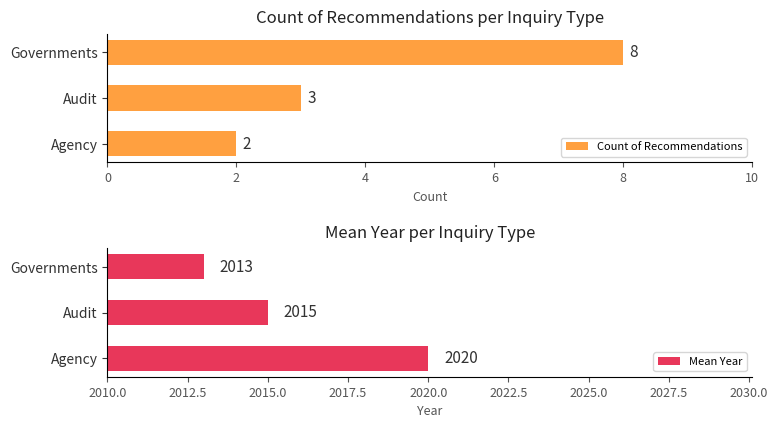

At how many categories does at least one series exceed 1218?

3